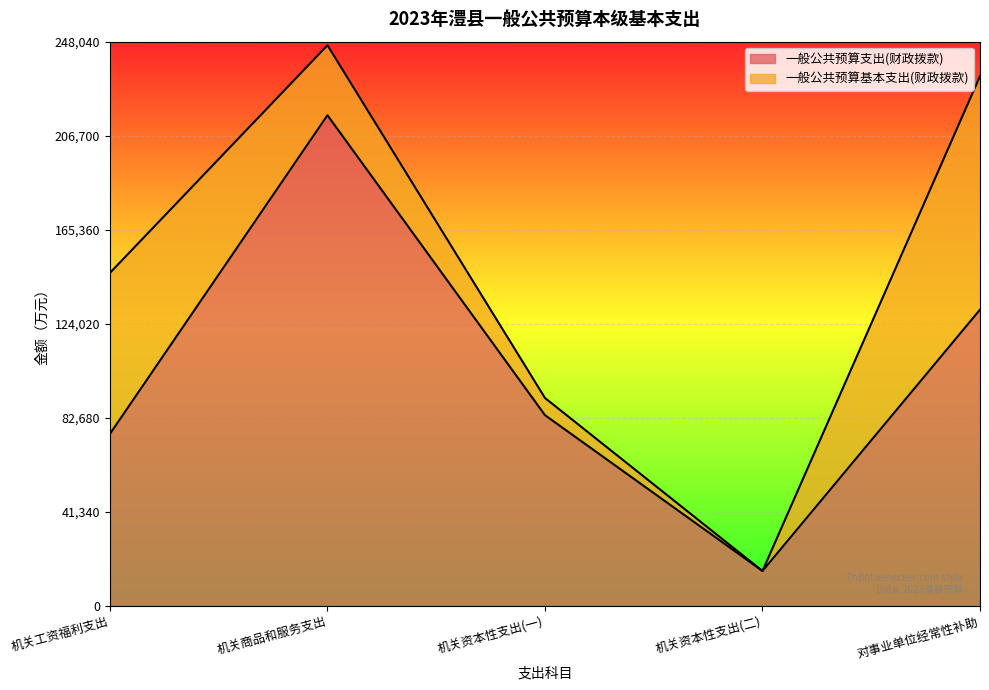

List the labels in order of value, largest first.

机关商品和服务支出, 对事业单位经常性补助, 机关资本性支出(一), 机关工资福利支出, 机关资本性支出(二)